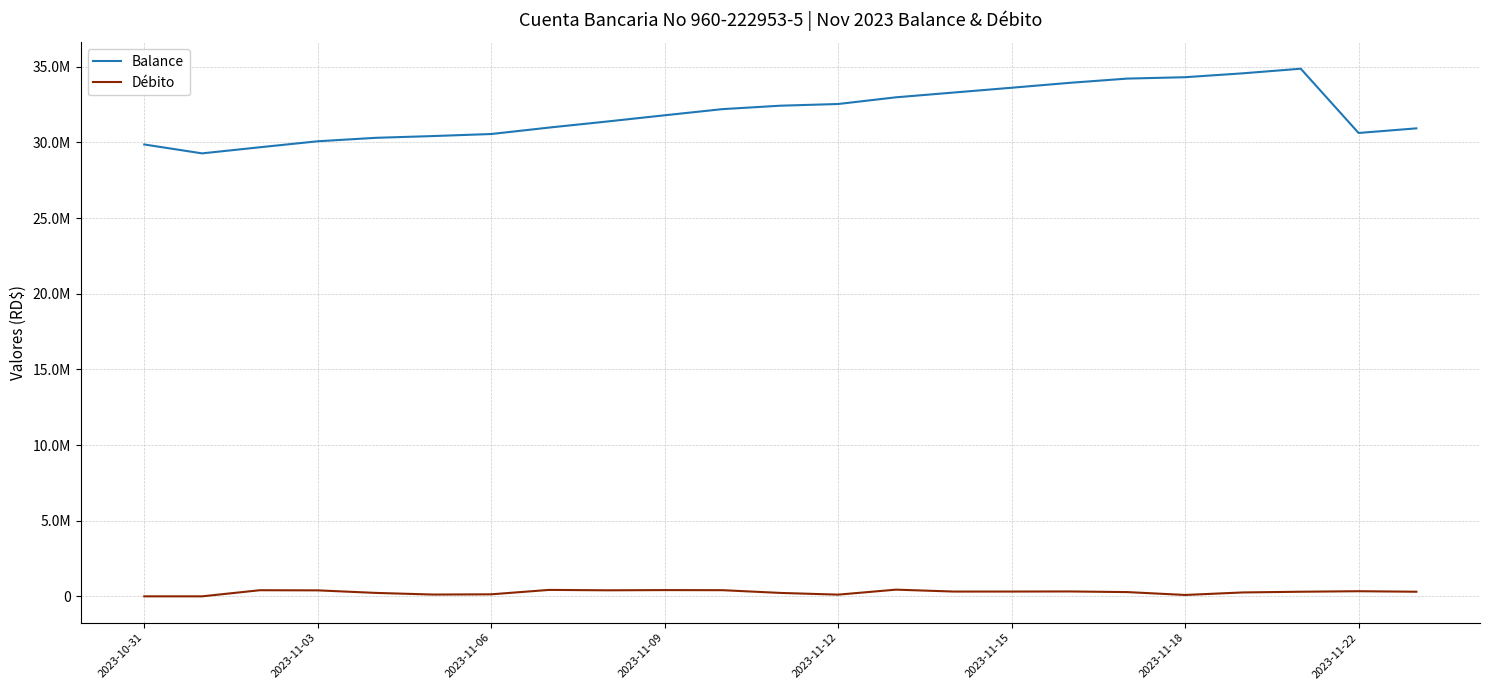

True or false: Débito and Balance cross at least once.

False